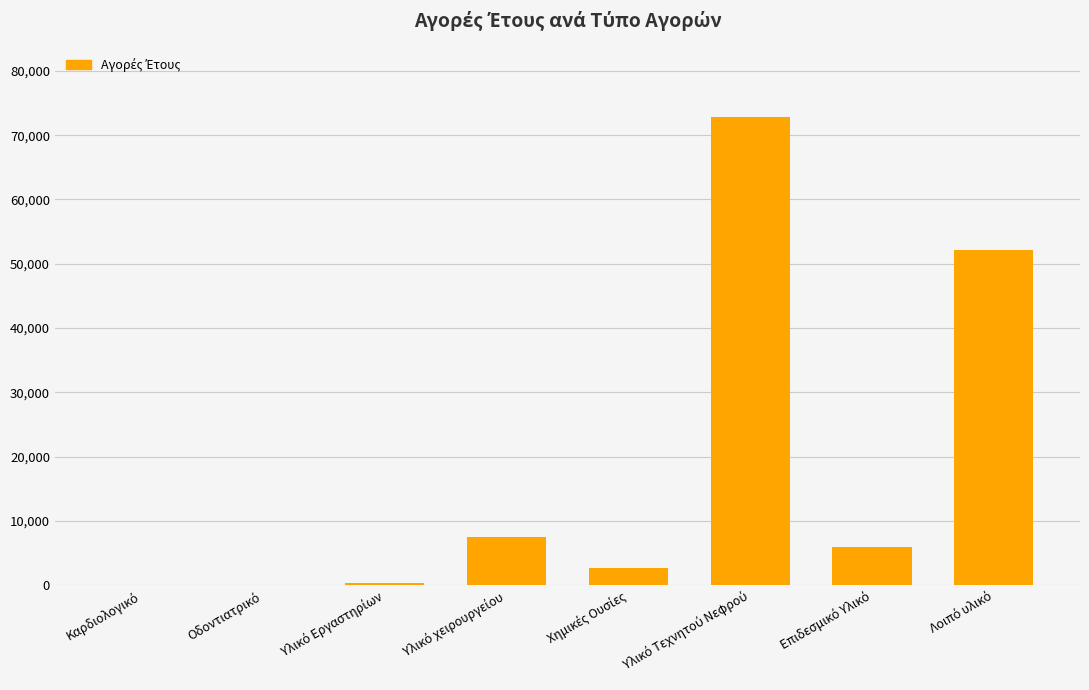

What is the maximum value shown in the chart?

72876.5